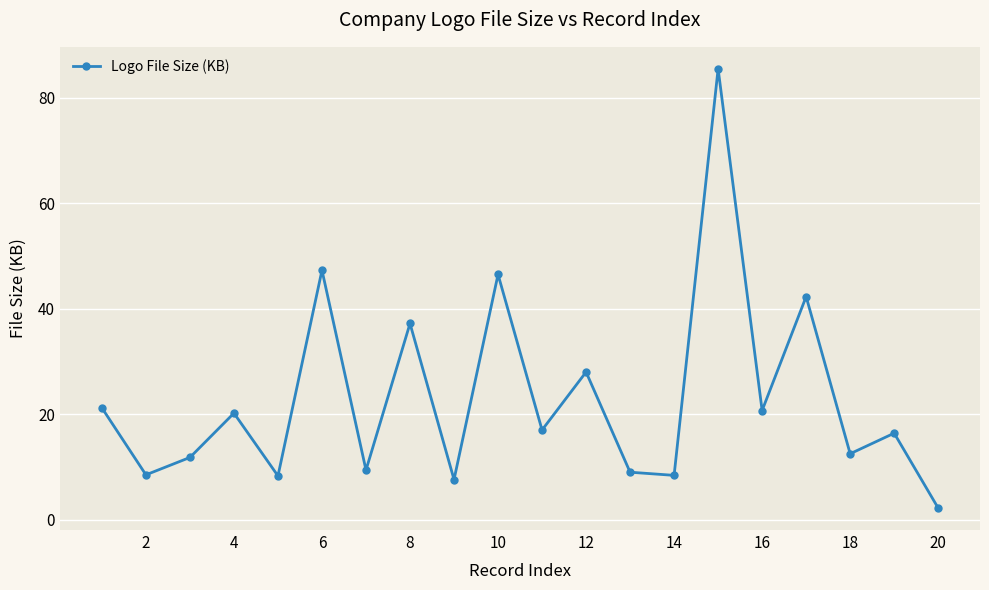

True or false: the data has more than 2 interior local peaks.

True